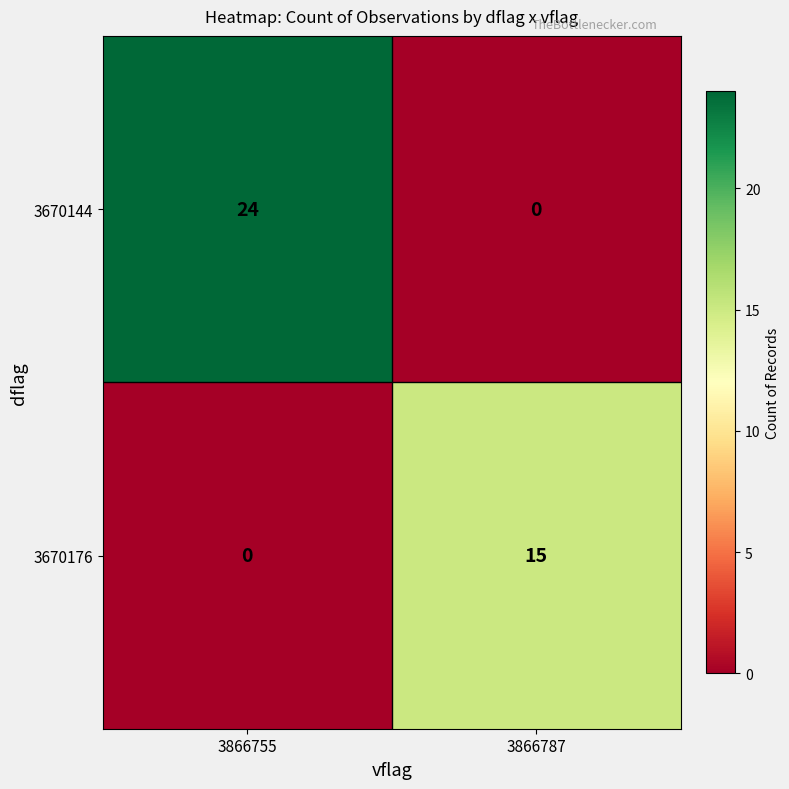

What is the greatest value displayed?

24